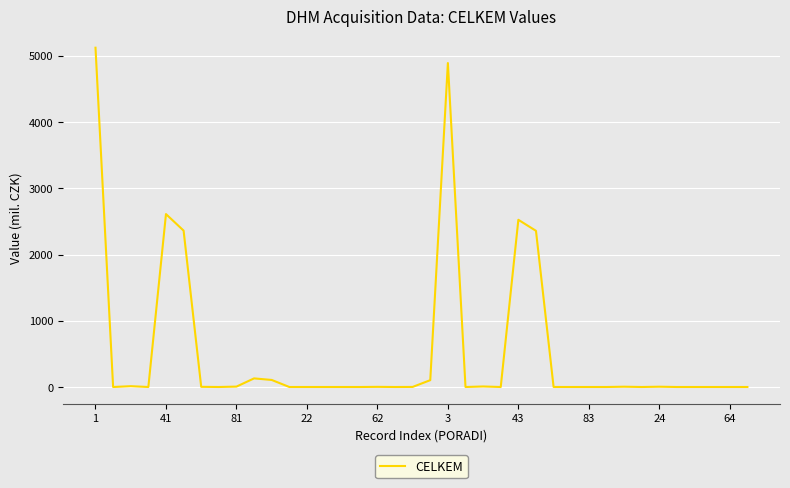

What is the maximum value shown in the chart?

5121.8